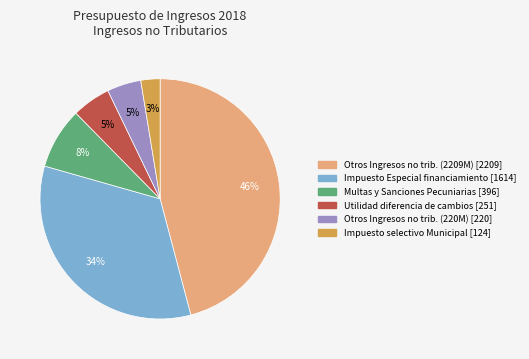

Is there any slice that represents more than half of the pie?

No